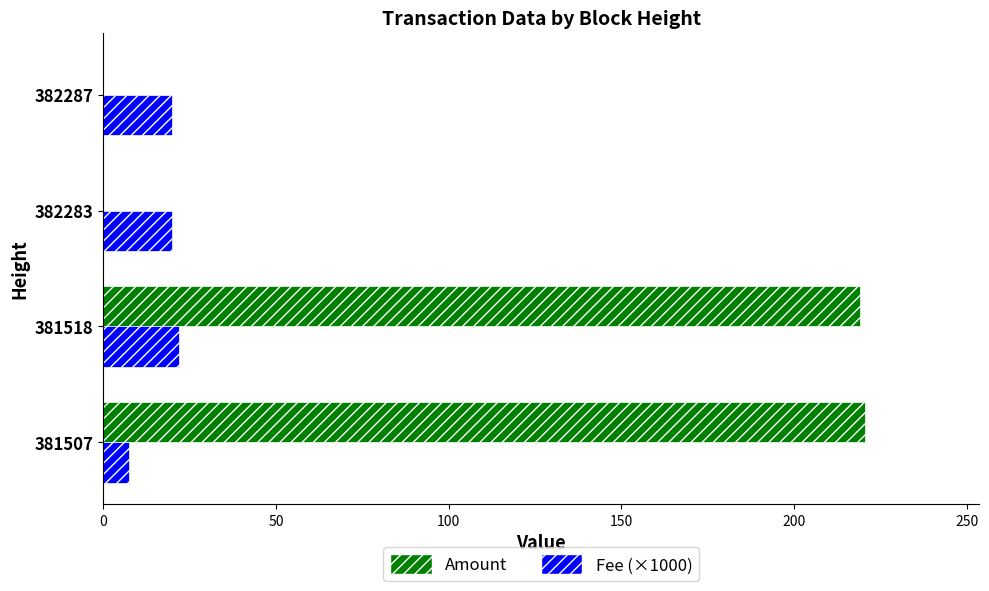

Which series has the largest total across all categories?

Amount